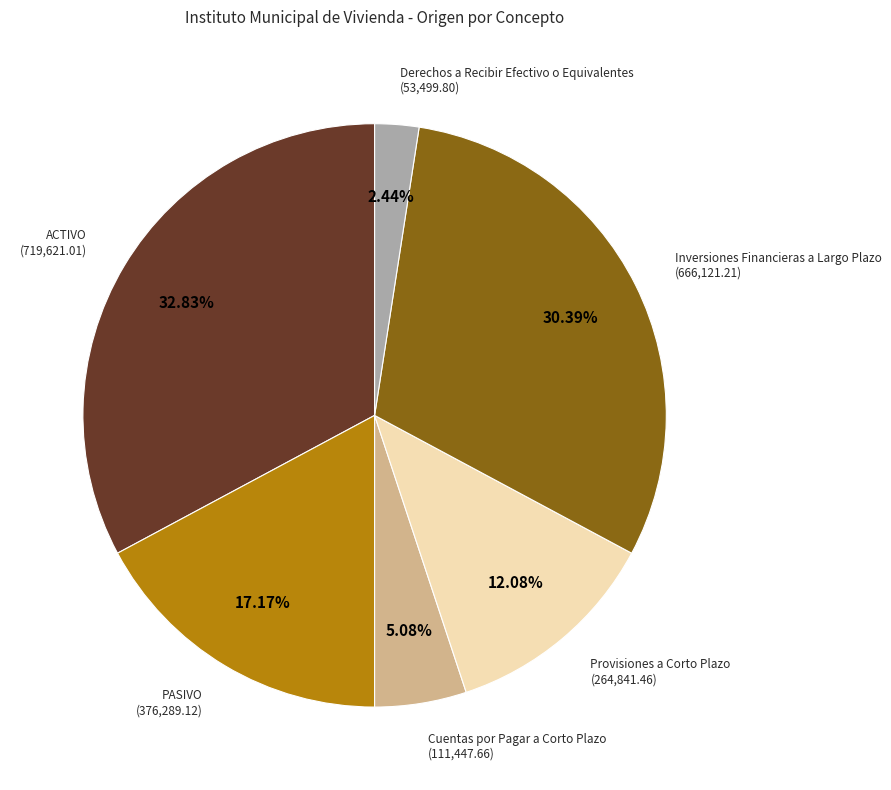

Does any single category account for the majority?

No